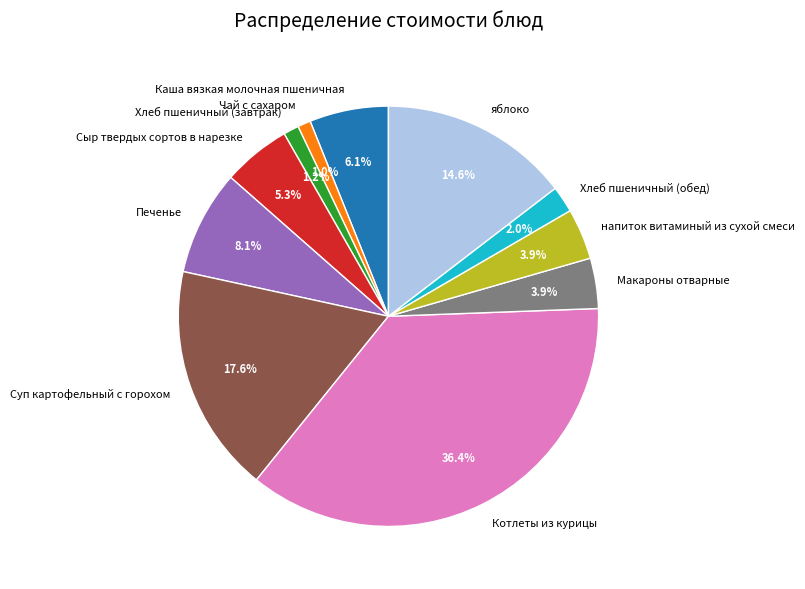

What percentage do Чай с сахаром and Каша вязкая молочная пшеничная together represent?

7.1%